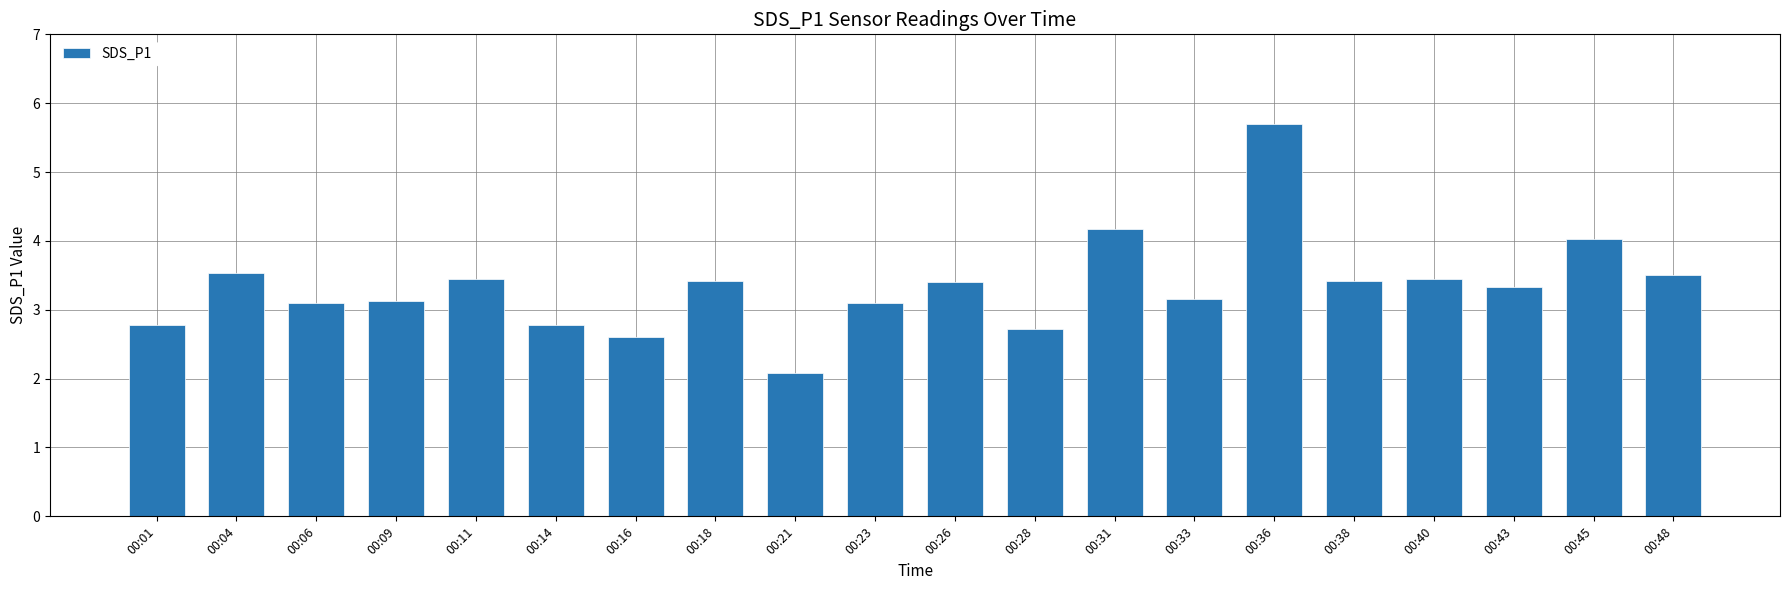

The chart shows a value of 0.7 at 00:21. True or false?

False